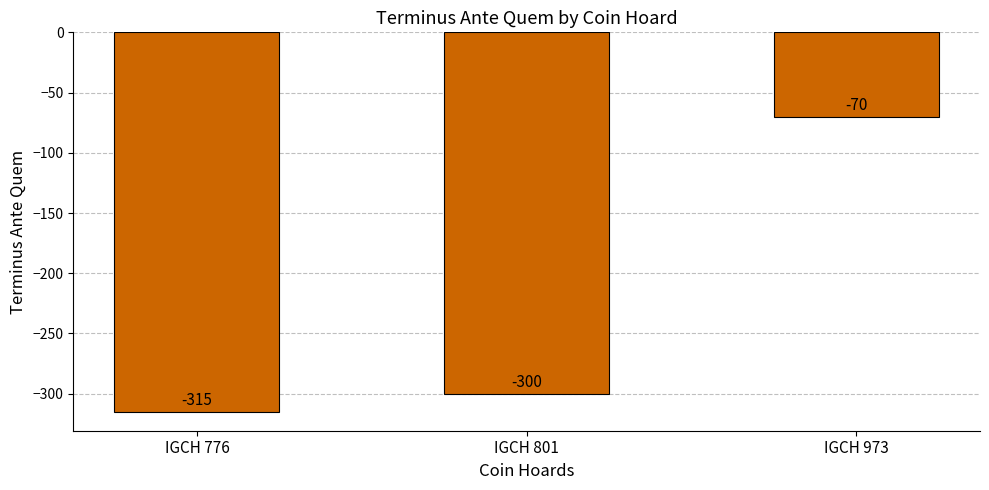

What value does the data have at IGCH 801, to the nearest 5?

-300